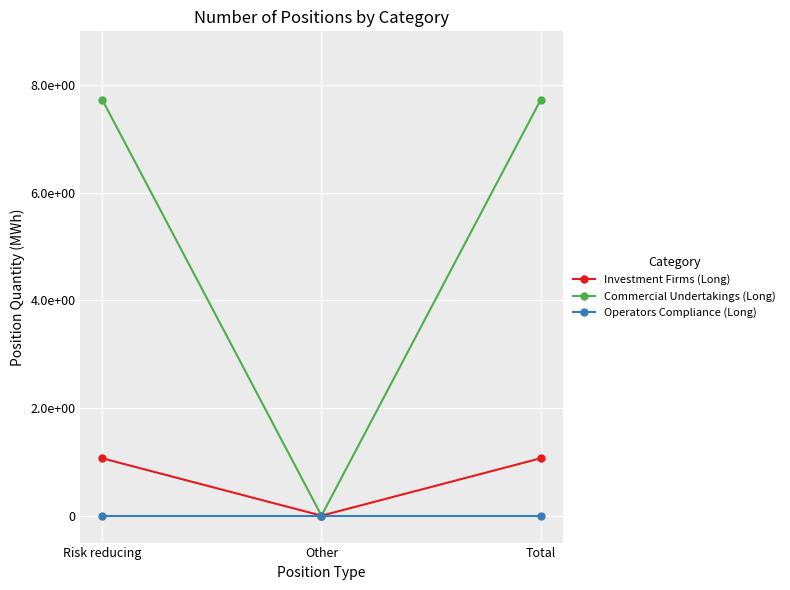

What are all the series names shown in the legend?

Investment Firms (Long), Commercial Undertakings (Long), Operators Compliance (Long)